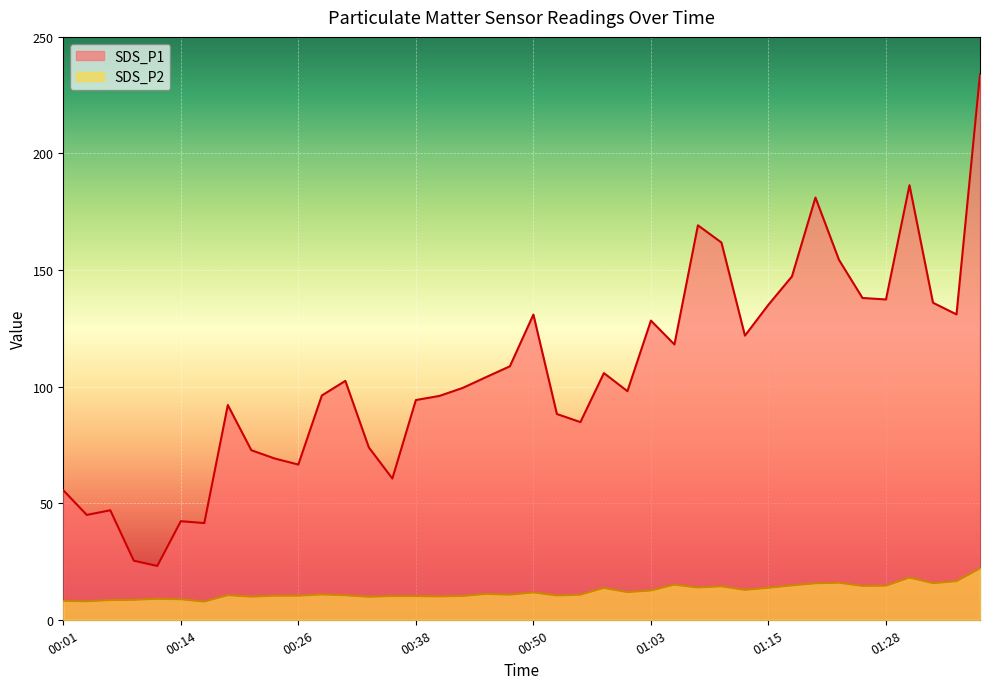

Where does the SDS_P1 series first go above 102?

00:31